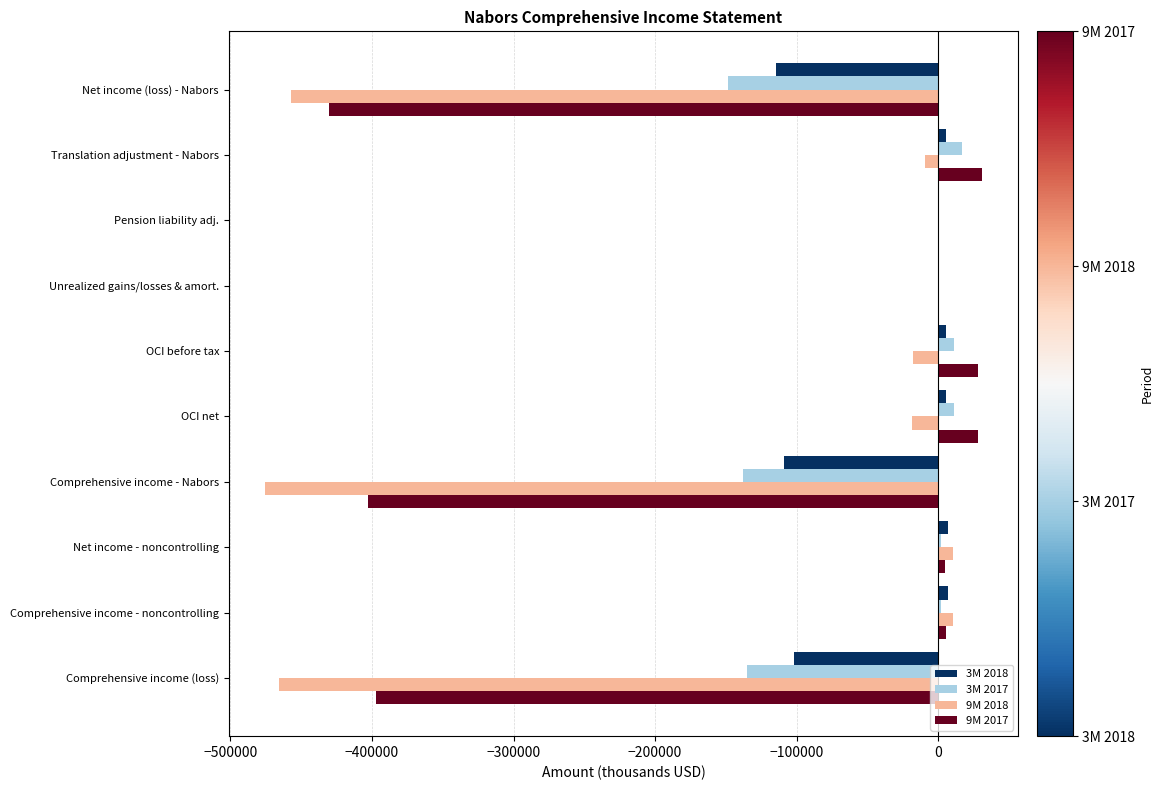

What is the sum of all 3M 2018 values?

-295427